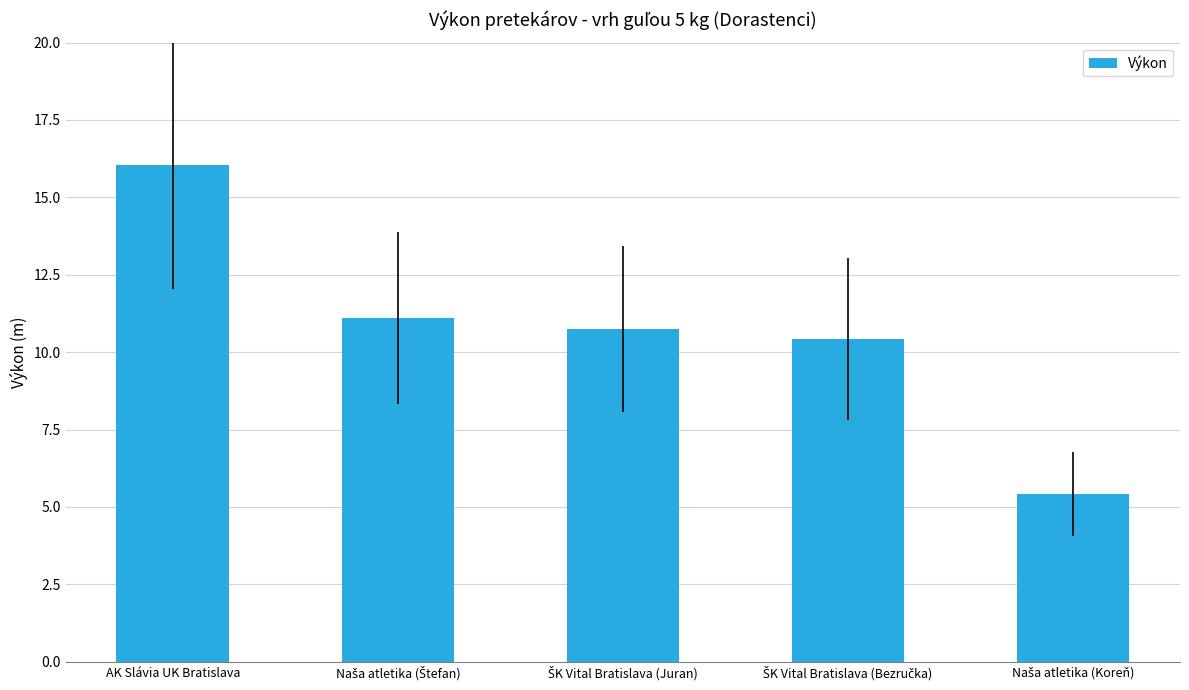

What position from the left is AK Slávia UK Bratislava?

1